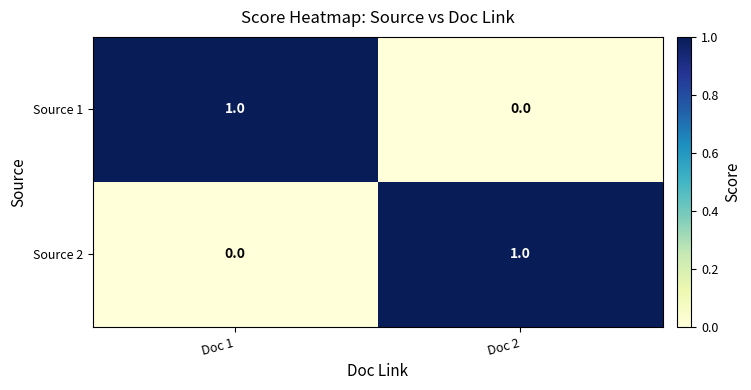

Is the value of Source 1 at Doc 1 greater than the value of Source 2 at Doc 1?

Yes